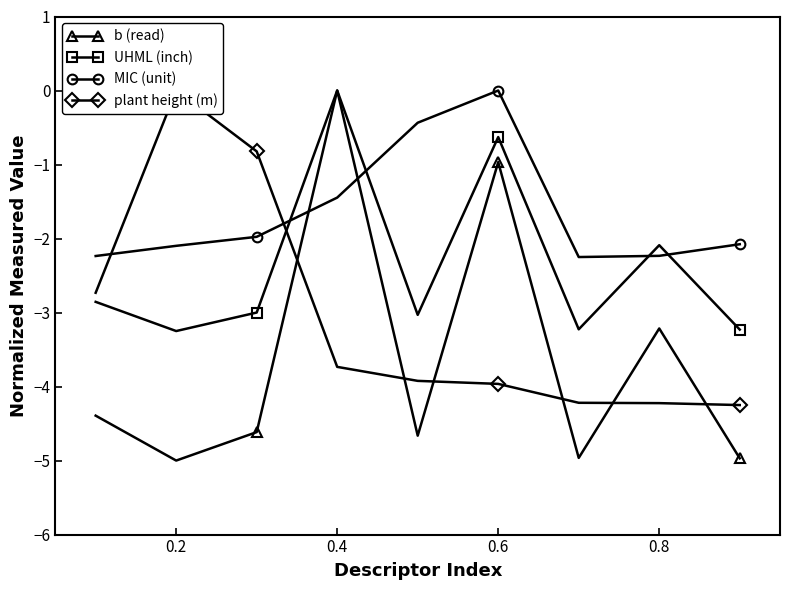

After their last crossing, which series has the higher values: MIC (unit) or b (read)?

MIC (unit)